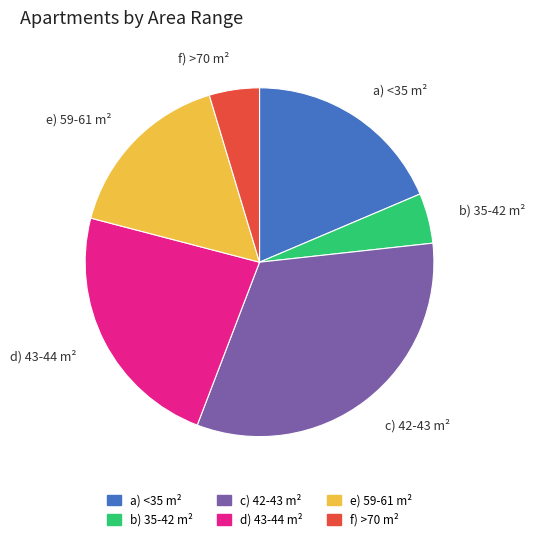

The c) 42-43 m² slice represents 28% of the pie. True or false?

False